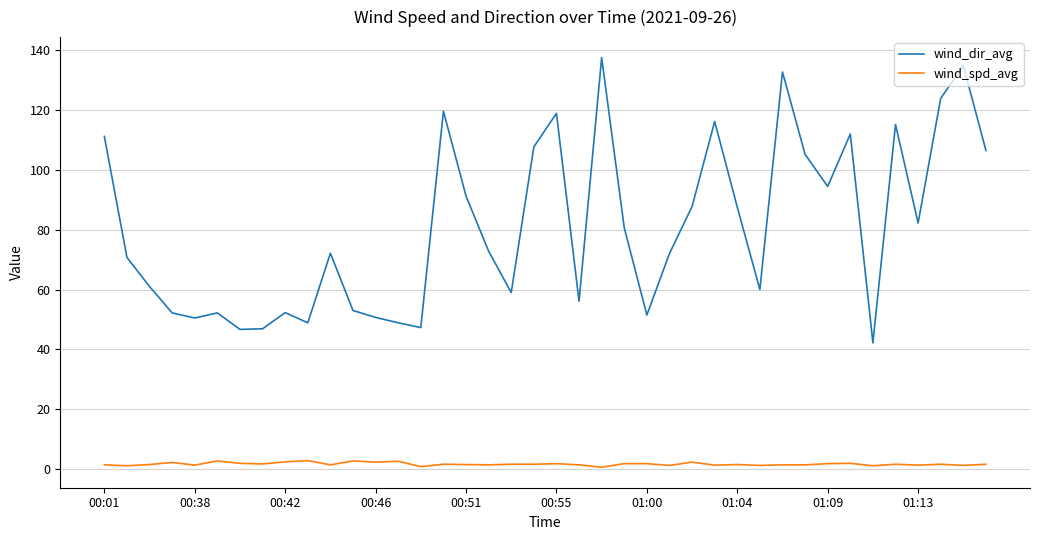

What is the highest value of the wind_dir_avg series?

137.4